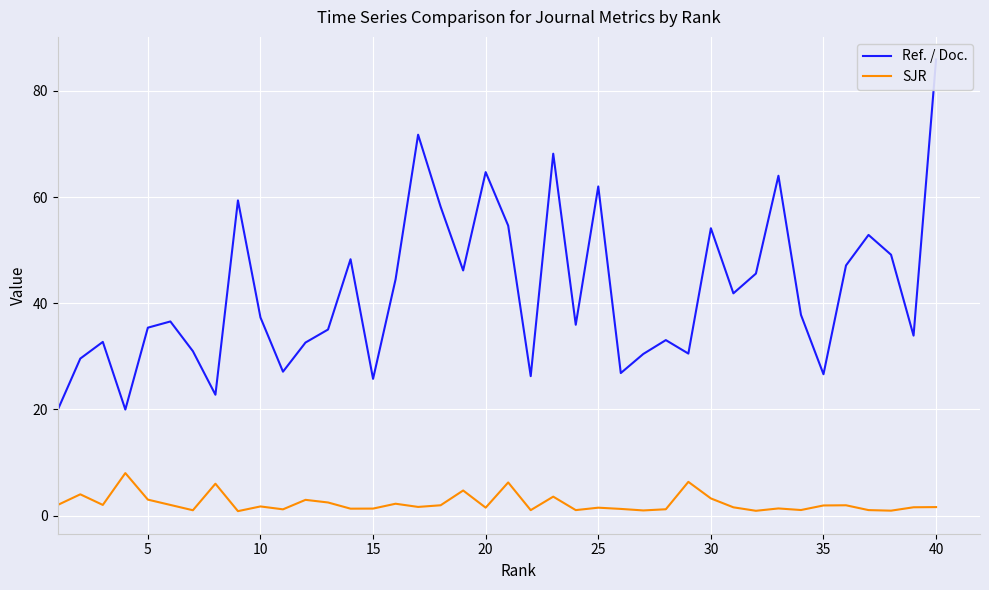

The value of SJR at 30 is 3.2. True or false?

True